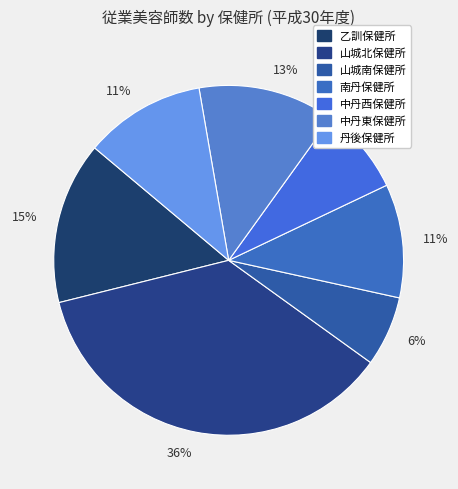

Rank the categories by value from lowest to highest.

山城南保健所, 中丹西保健所, 南丹保健所, 丹後保健所, 中丹東保健所, 乙訓保健所, 山城北保健所